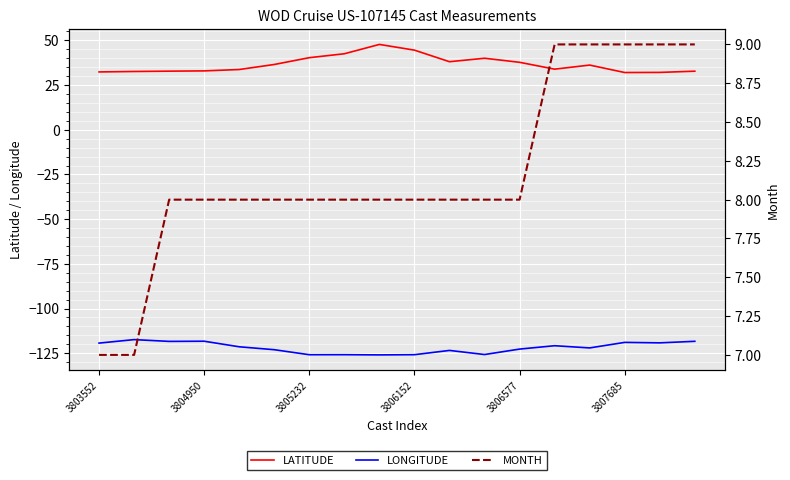

Which series has the largest total across all categories?

LATITUDE